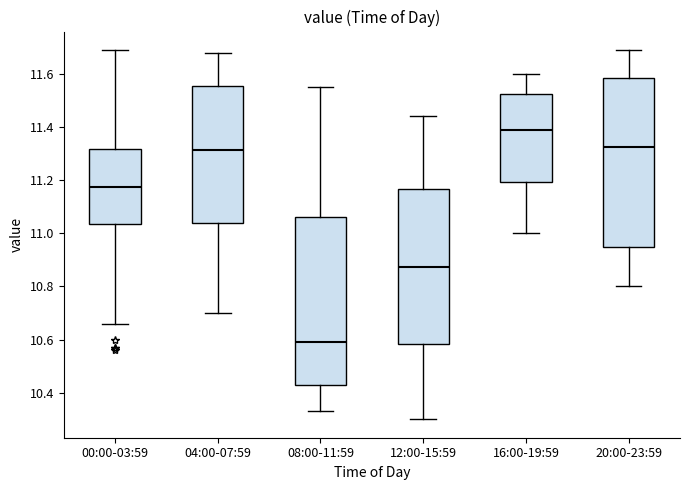

Reading left to right, read every box against the y-axis: the position of its median line, the range the box covers, and the ends of its whiskers. The values are not printed on the chart, so give them approximately, as read against the axis.

00:00-03:59: median 11.18, box 11.04 to 11.32, whiskers 10.66 to 11.70
04:00-07:59: median 11.32, box 11.04 to 11.56, whiskers 10.70 to 11.68
08:00-11:59: median 10.60, box 10.42 to 11.06, whiskers 10.34 to 11.56
12:00-15:59: median 10.88, box 10.58 to 11.16, whiskers 10.30 to 11.44
16:00-19:59: median 11.40, box 11.20 to 11.52, whiskers 11.00 to 11.60
20:00-23:59: median 11.32, box 10.94 to 11.58, whiskers 10.80 to 11.70